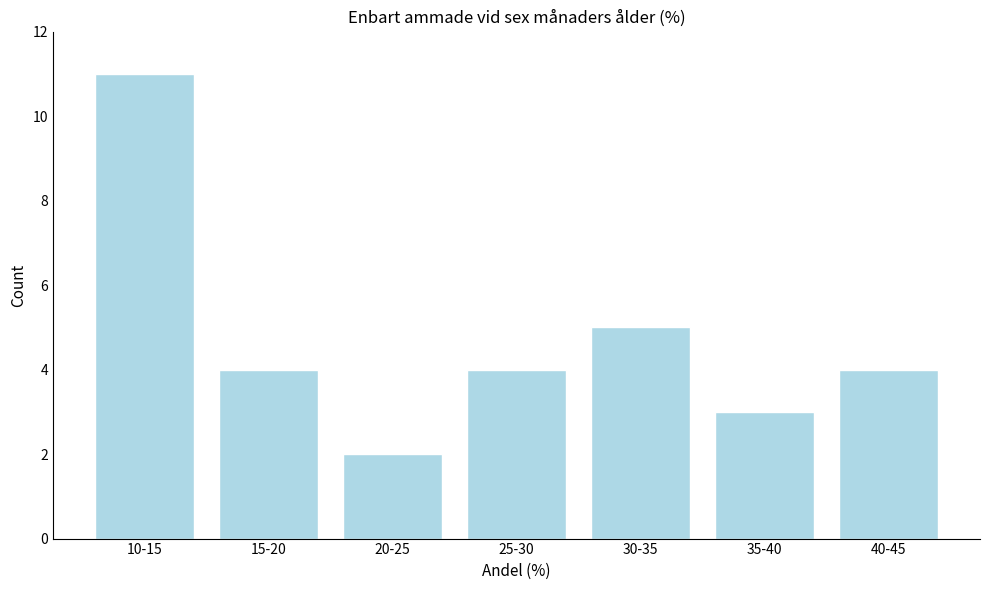

Reading right to left, list all the values displayed in this chart.

4	3	5	4	2	4	11